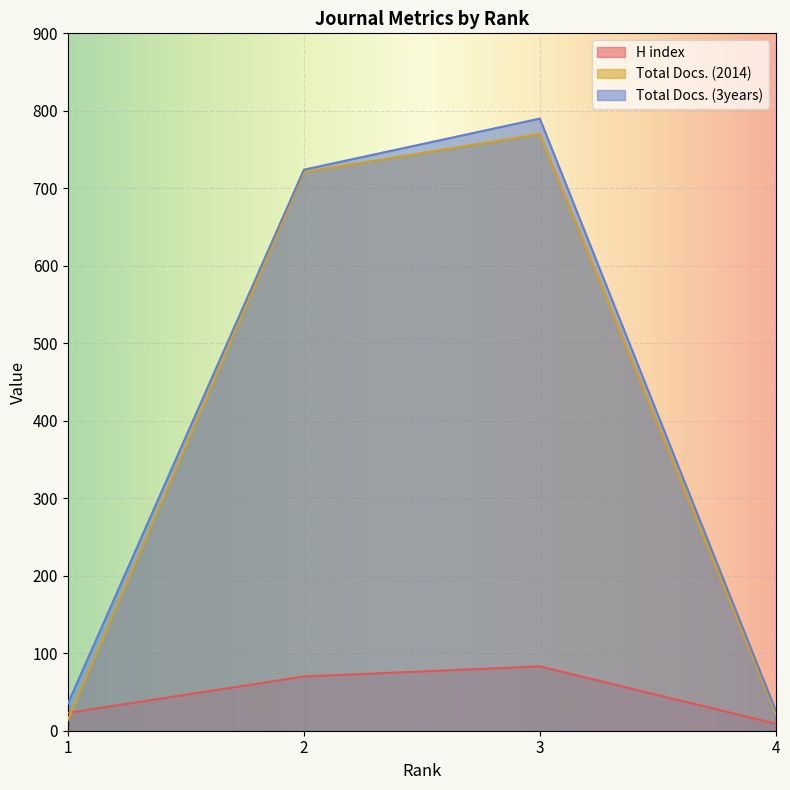

What are all the series names shown in the legend?

H index, Total Docs. (2014), Total Docs. (3years)